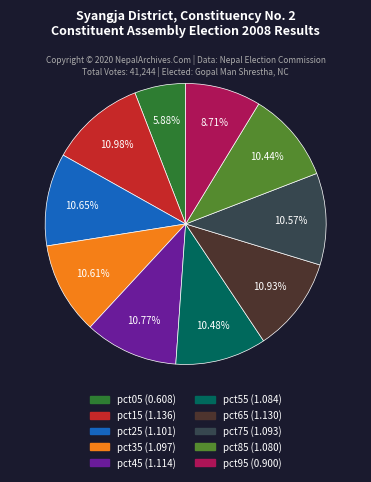

To the nearest percent, what percentage of the pie is pct65?

11%